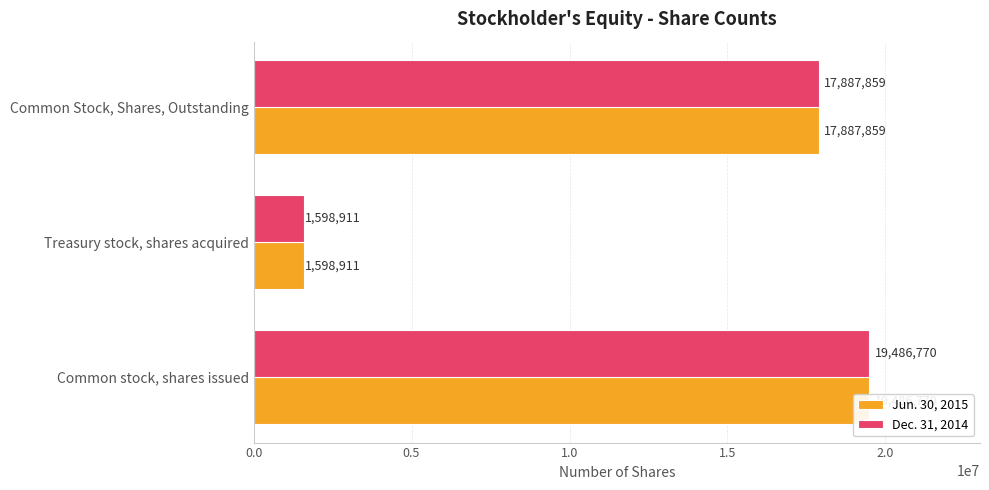

Is it true that Dec. 31, 2014 equals 19486770 at Common stock, shares issued?

True